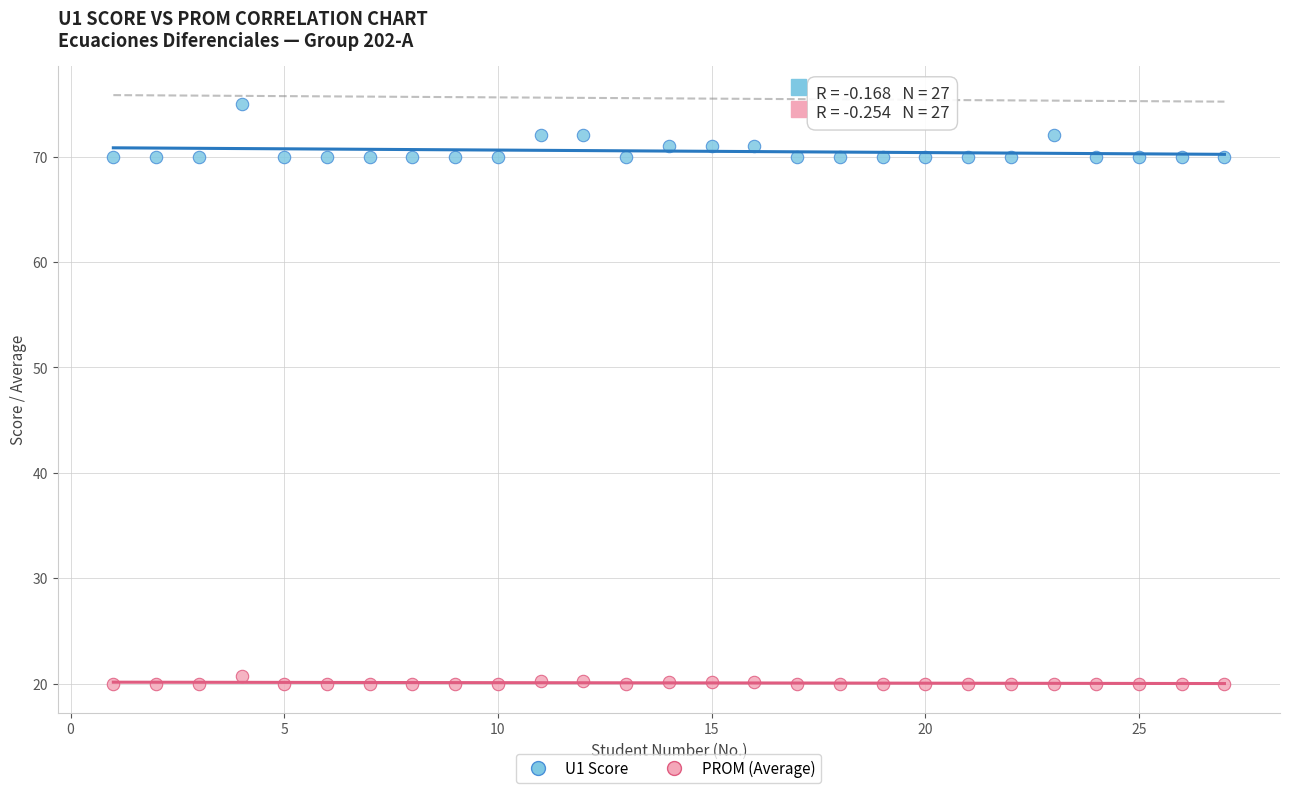

Which series has the largest Y range (max minus min)?

U1 Score